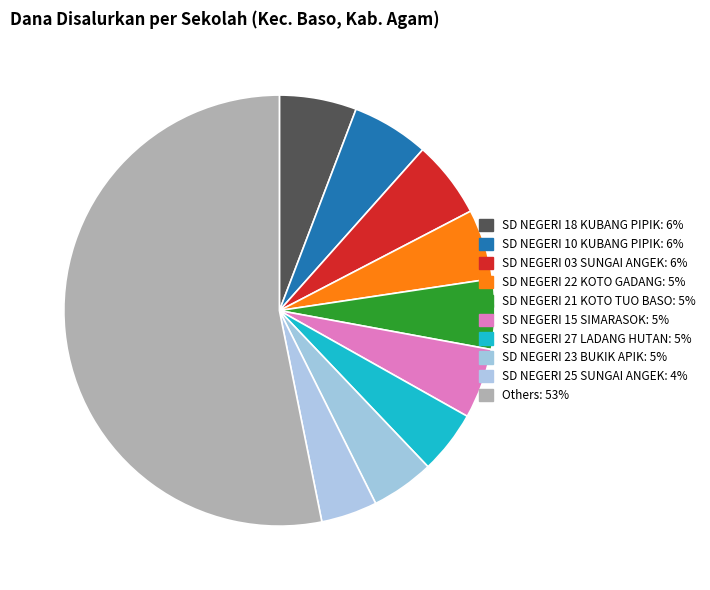

Count the number of slices in the pie.

10